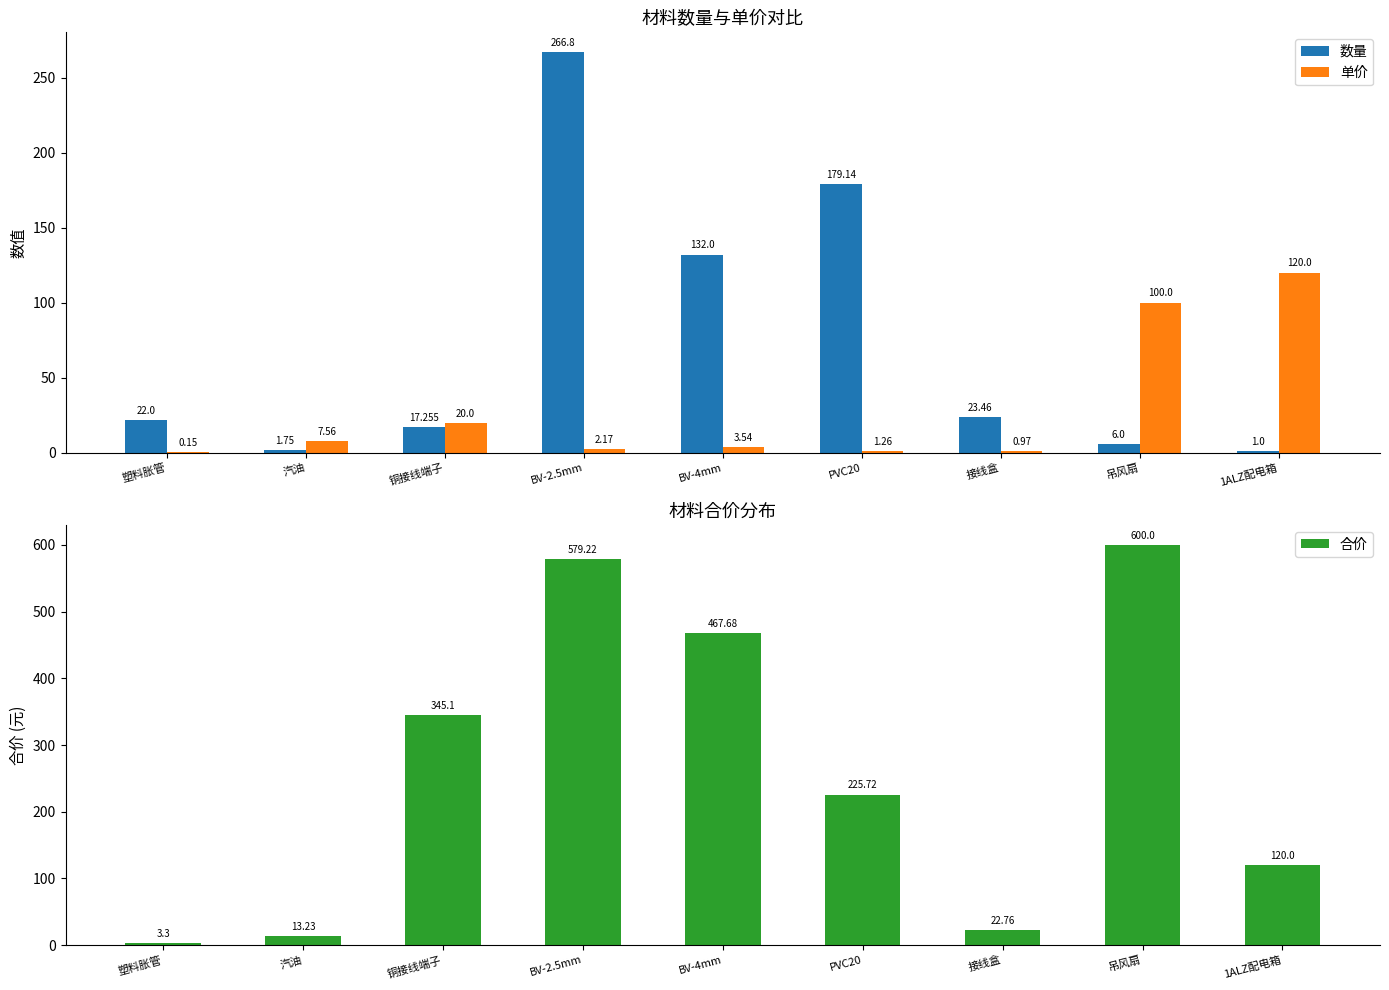

Reading left to right, list all the values displayed in this chart.

数量: 22.0	1.8	17.3	266.8	132.0	179.1	23.5	6.0	1.0
单价: 0.1	7.6	20.0	2.2	3.5	1.3	1.0	100.0	120.0
合价: 3.3	13.2	345.1	579.2	467.7	225.7	22.8	600.0	120.0